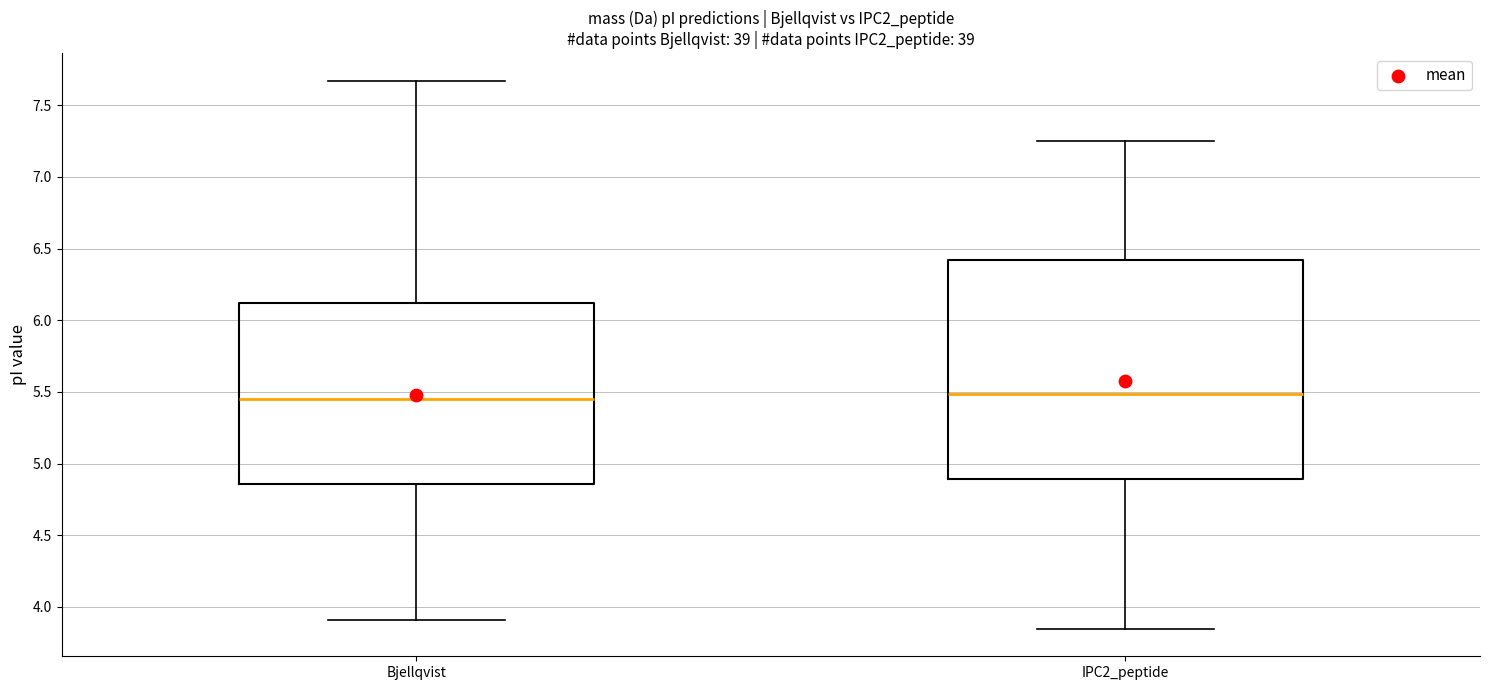

Reading left to right, read every box against the y-axis: the position of its median line, the range the box covers, and the ends of its whiskers. The values are not printed on the chart, so give them approximately, as read against the axis.

Bjellqvist: median 5.45, box 4.85 to 6.10, whiskers 3.90 to 7.65
IPC2_peptide: median 5.50, box 4.90 to 6.40, whiskers 3.85 to 7.25